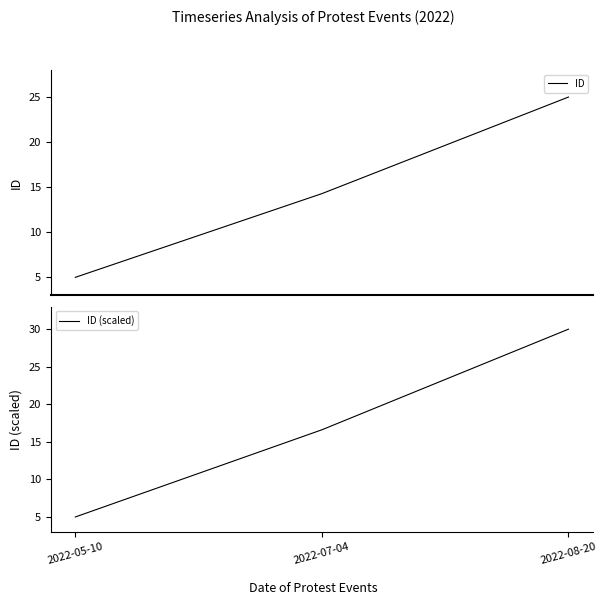

Where does the ID series first go above 14?

2022-07-04